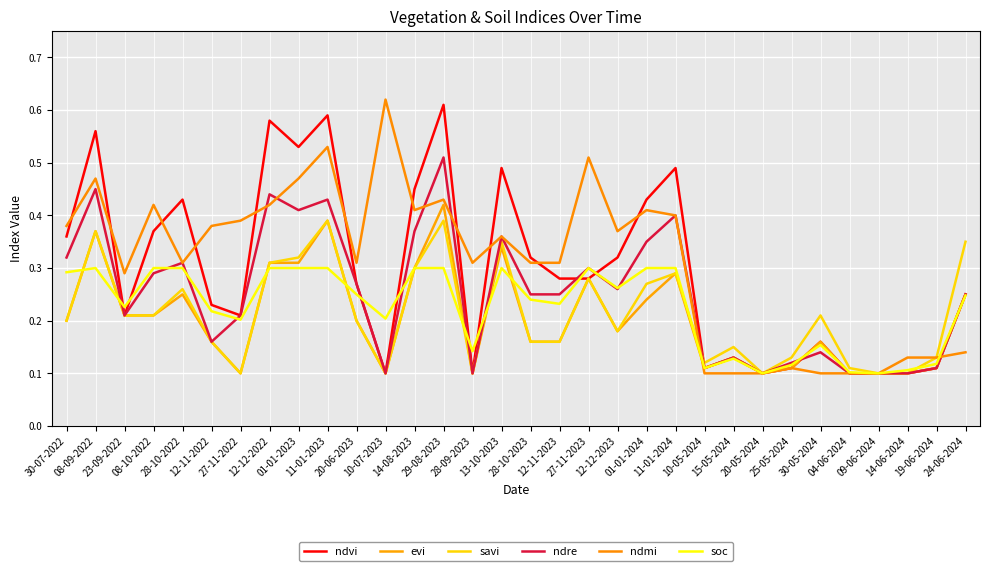

Which category has the lowest value in the savi series?

27-11-2022